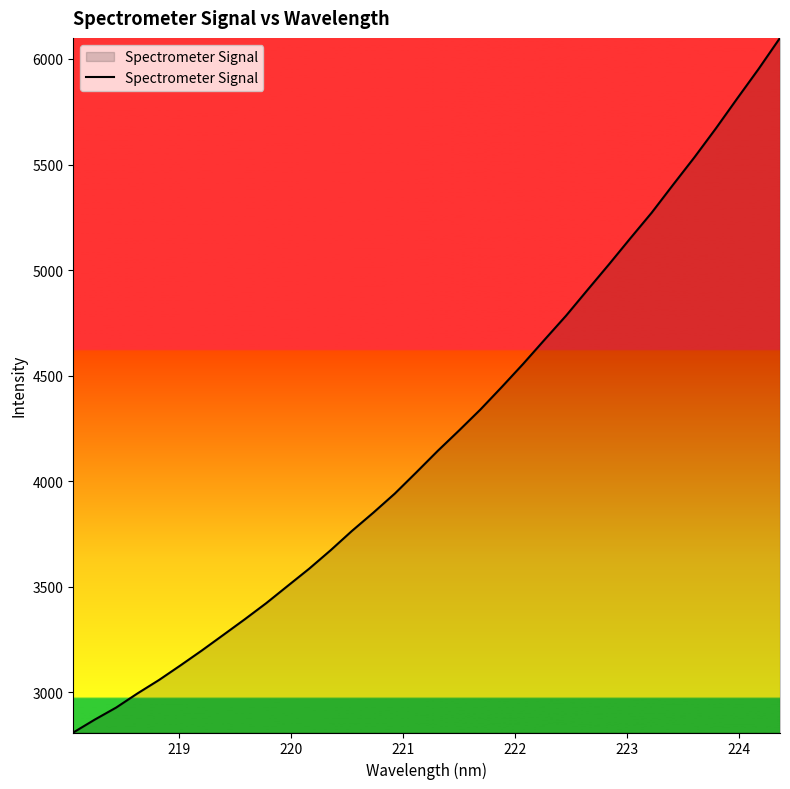

What is the difference between the maximum and minimum values?

3290.1